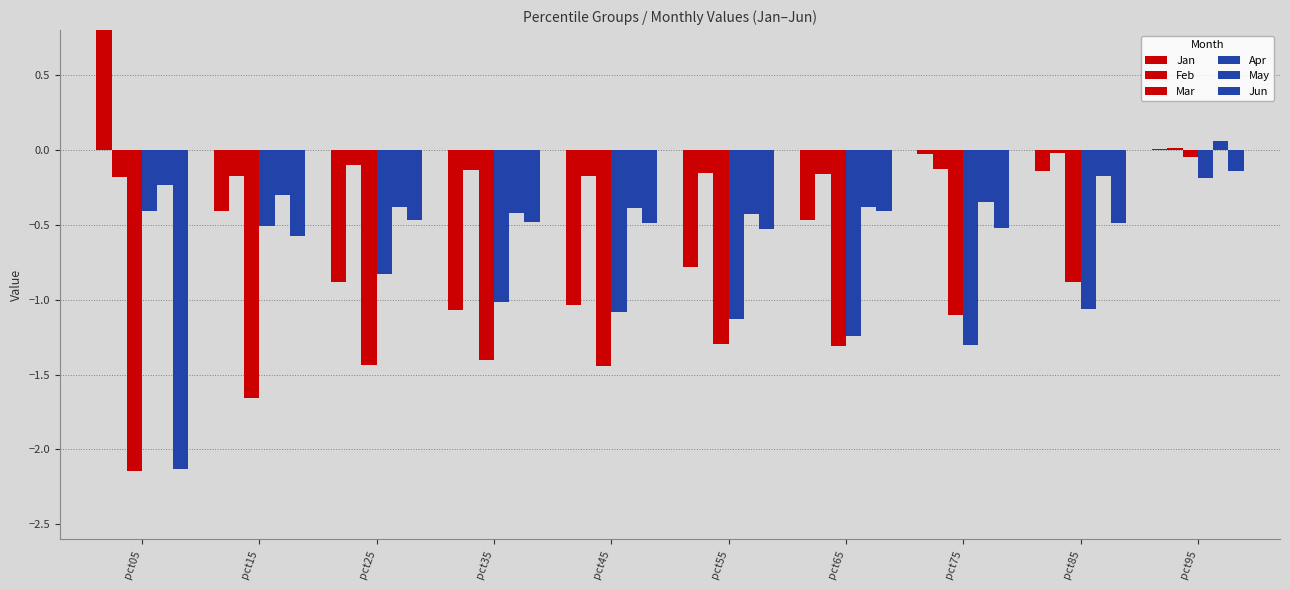

What is the maximum value for Jan?

1.9